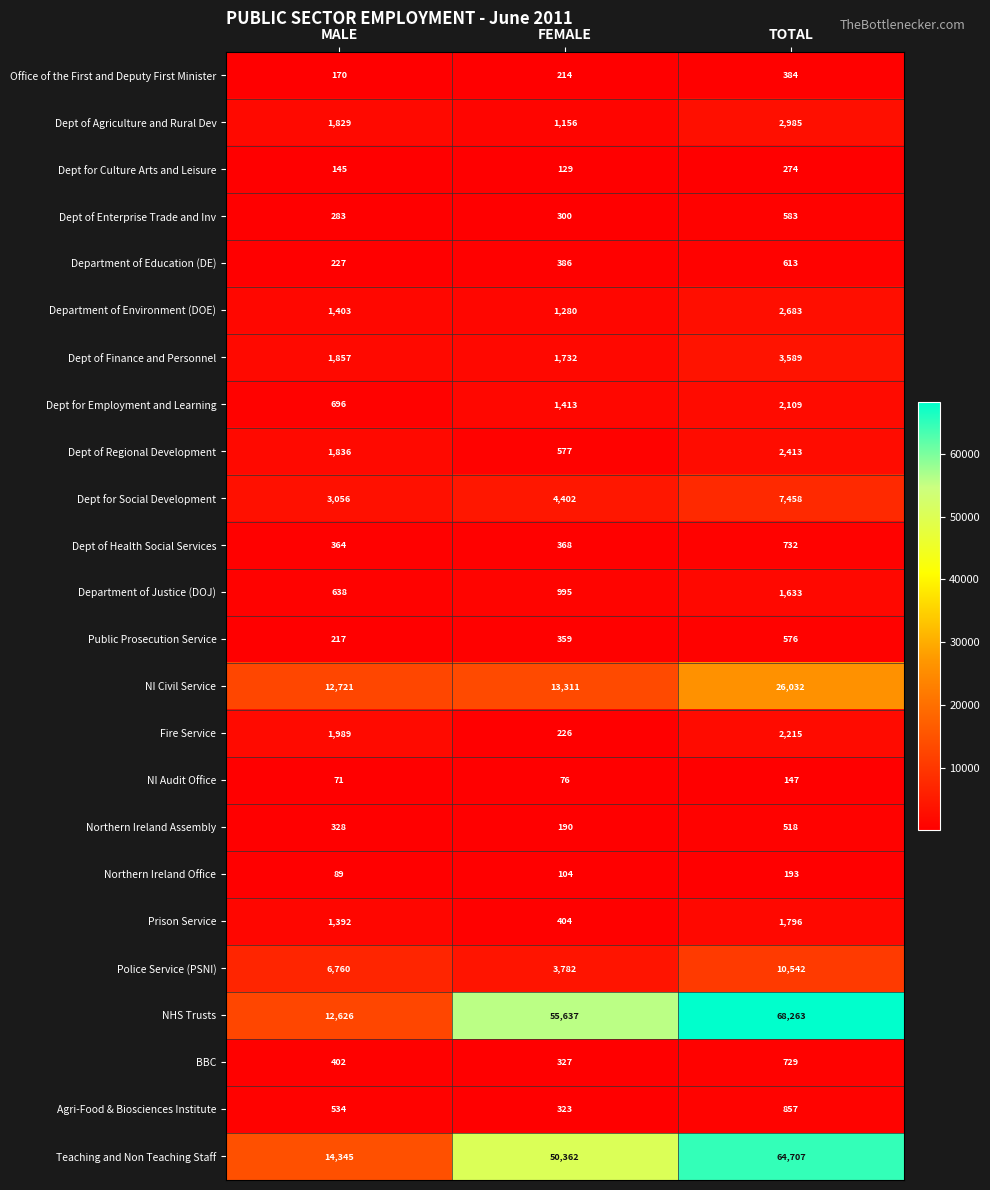

Rank the series by their maximum value, from lowest to highest.

NI Audit Office, Northern Ireland Office, Dept for Culture Arts and Leisure, Office of the First and Deputy First Minister, Northern Ireland Assembly, Public Prosecution Service, Dept of Enterprise Trade and Inv, Department of Education (DE), BBC, Dept of Health Social Services, Agri-Food & Biosciences Institute, Department of Justice (DOJ), Prison Service, Dept for Employment and Learning, Fire Service, Dept of Regional Development, Department of Environment (DOE), Dept of Agriculture and Rural Dev, Dept of Finance and Personnel, Dept for Social Development, Police Service (PSNI), NI Civil Service, Teaching and Non Teaching Staff, NHS Trusts